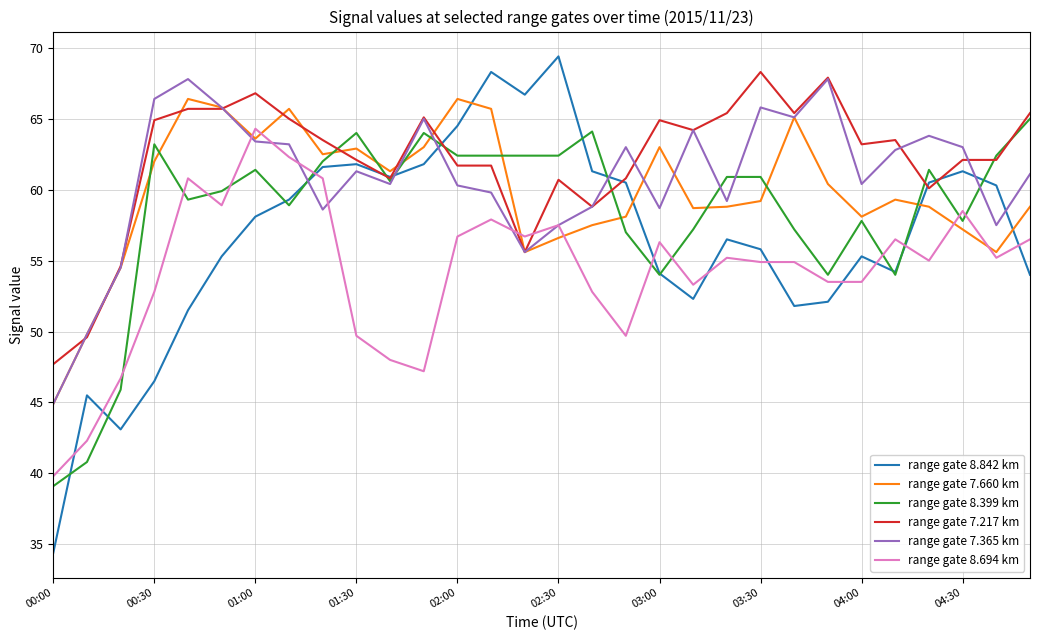

Which series has the widest spread of values?

range gate 8.842 km